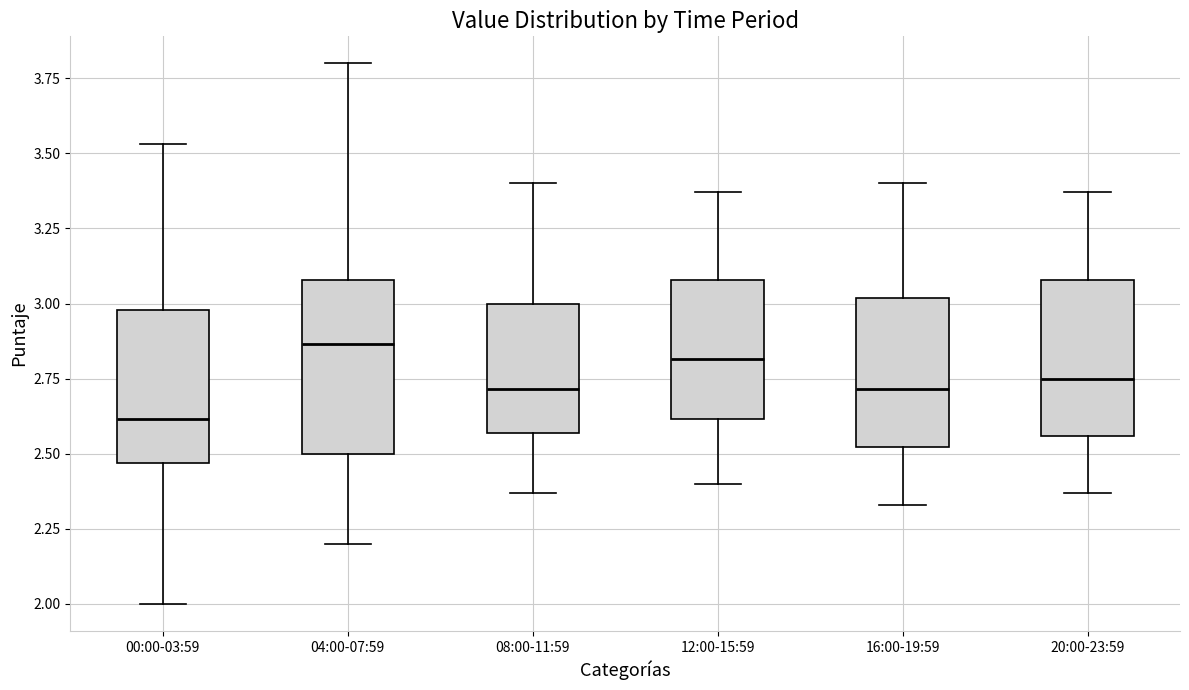

Which box has the lowest median line?

00:00-03:59